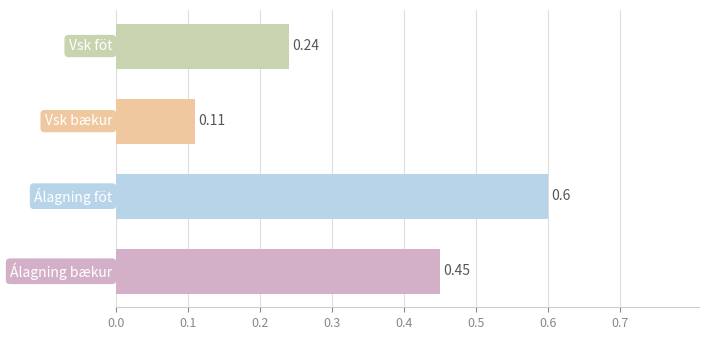

What is the sum of all values?

1.4